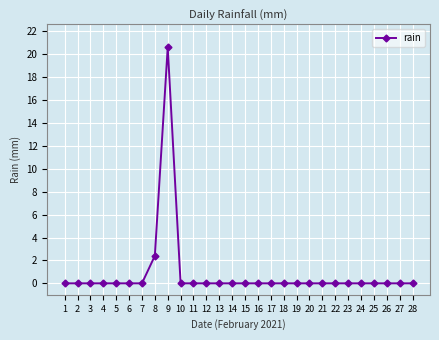

Count the number of data series in this chart.

1